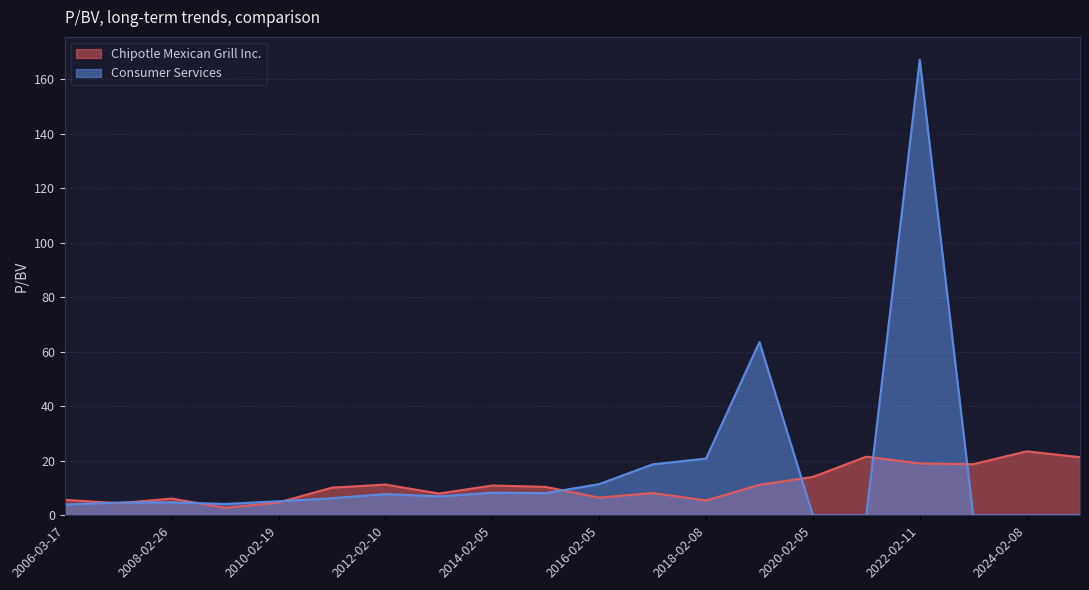

At how many categories does at least one series exceed 22?

3